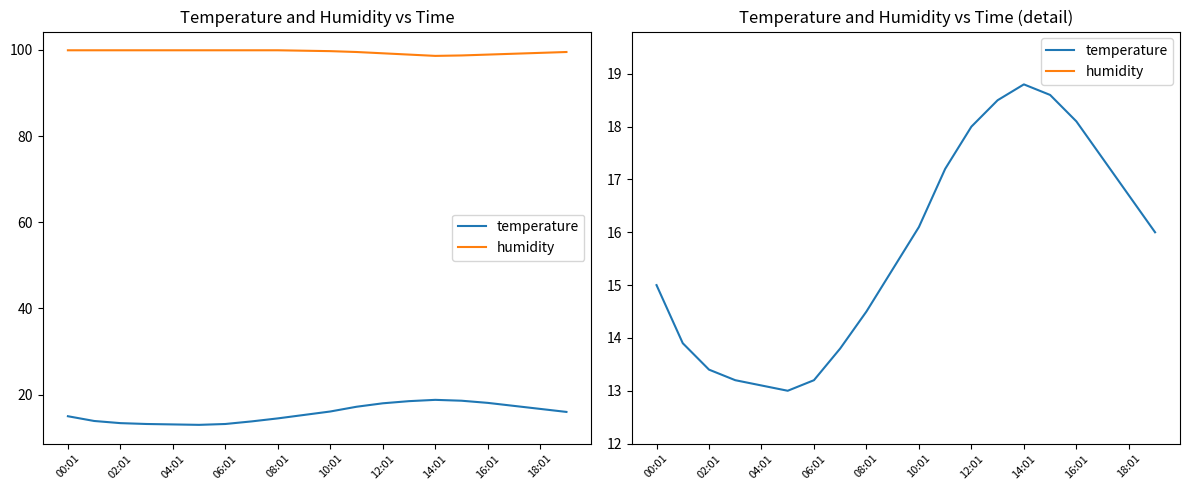

True or false: humidity and temperature cross at least once.

False